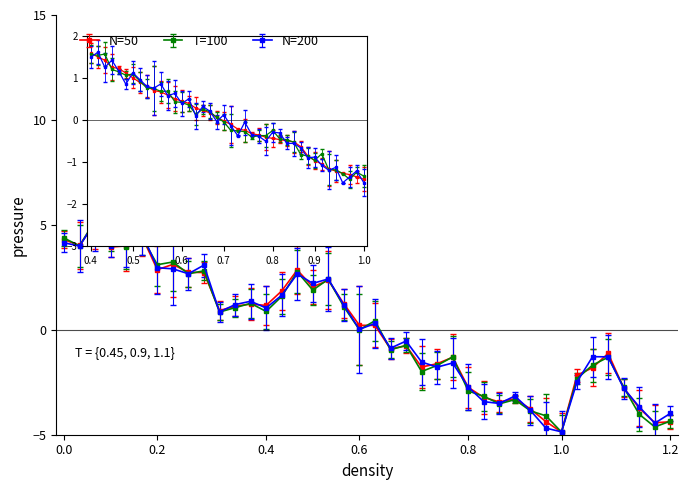

What is the lowest value of the N=200 series?

-4.9